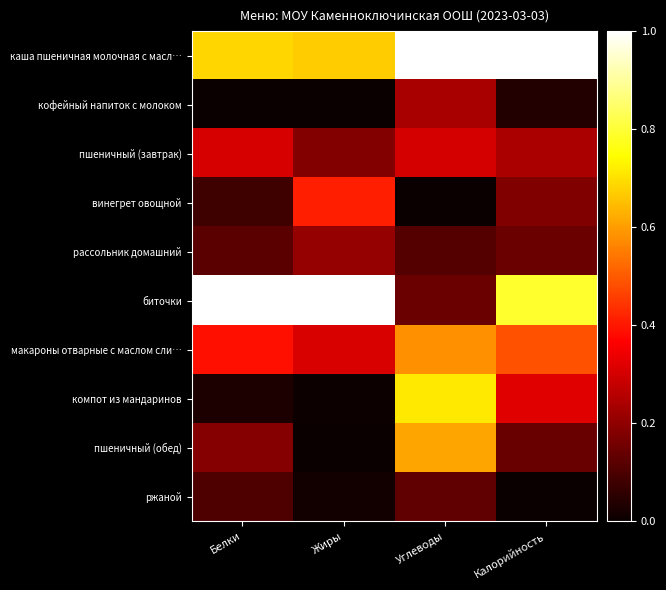

Which series has the largest range (max minus min)?

биточки